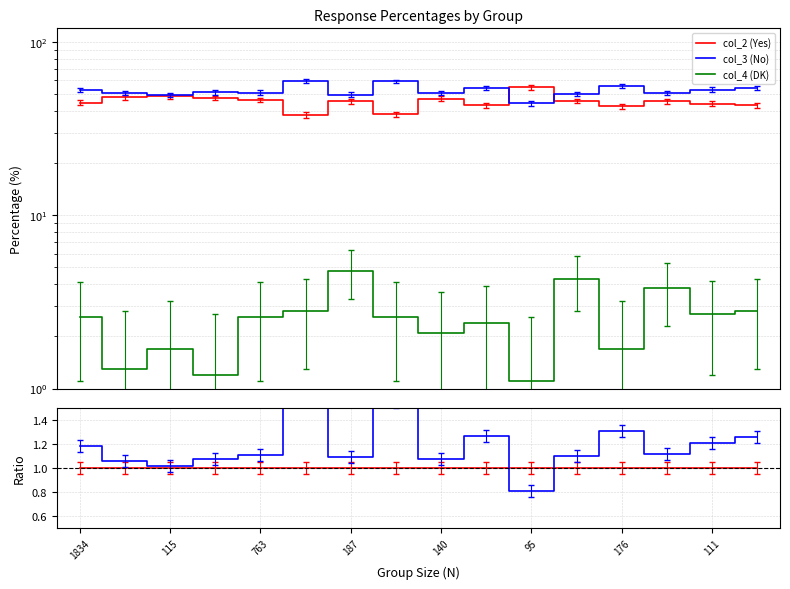

True or false: col_3 (No) and col_4 (DK) cross at least once.

False